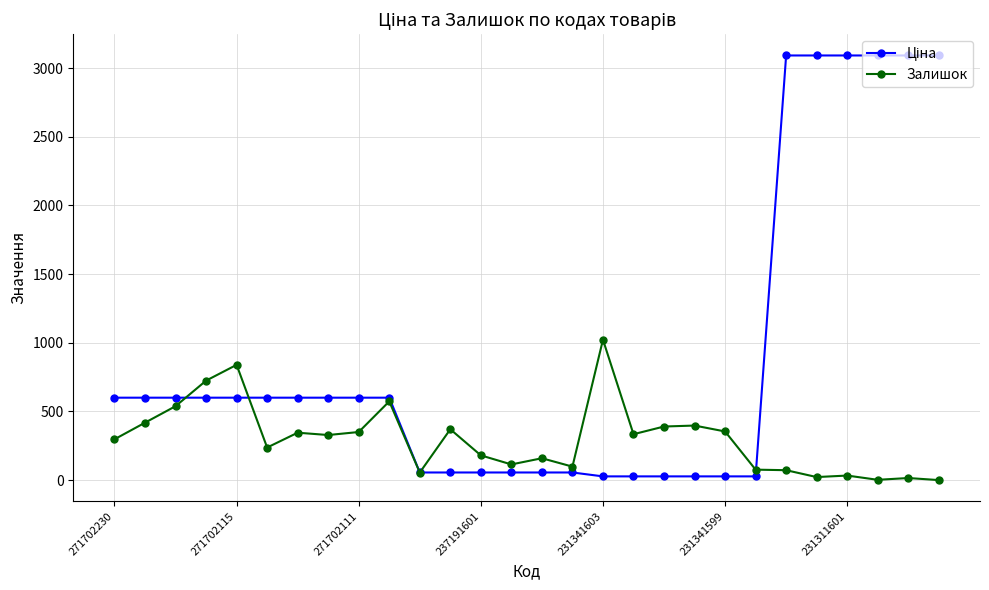

What is the value of the Залишок point at the 4th from the left?

724.0